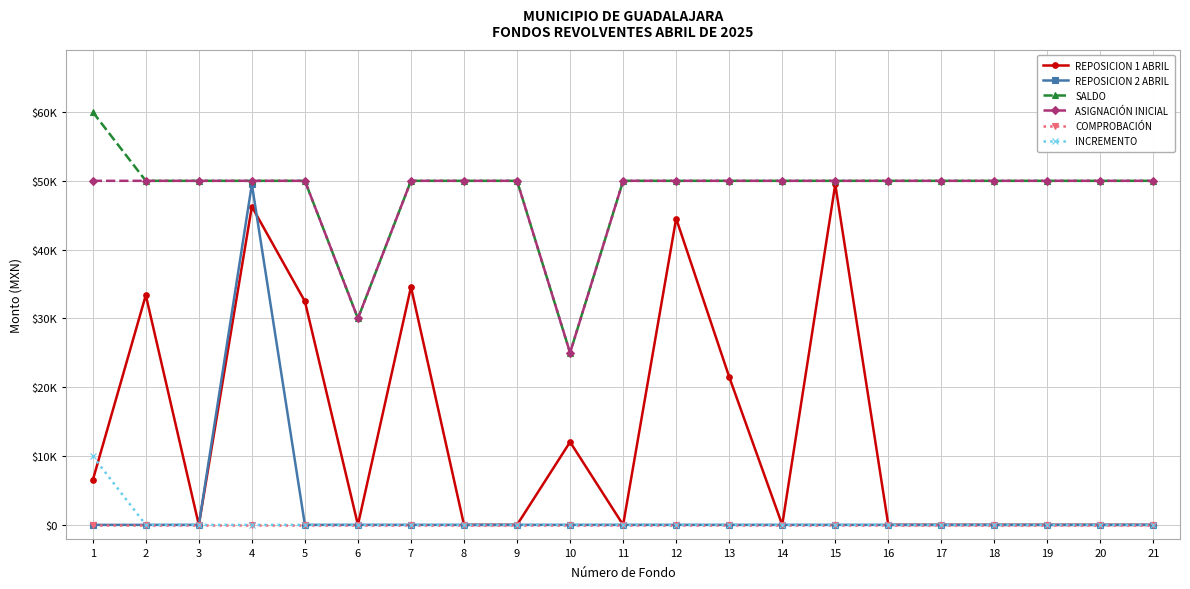

At which label does INCREMENTO reach its peak?

1